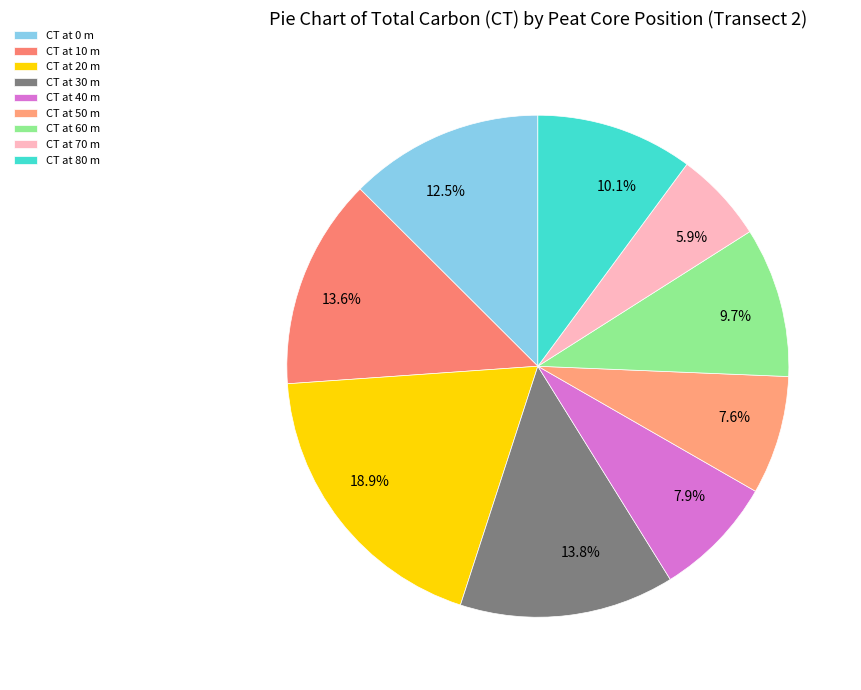

Between 7.6% and 13.8%, which is larger?

13.8%